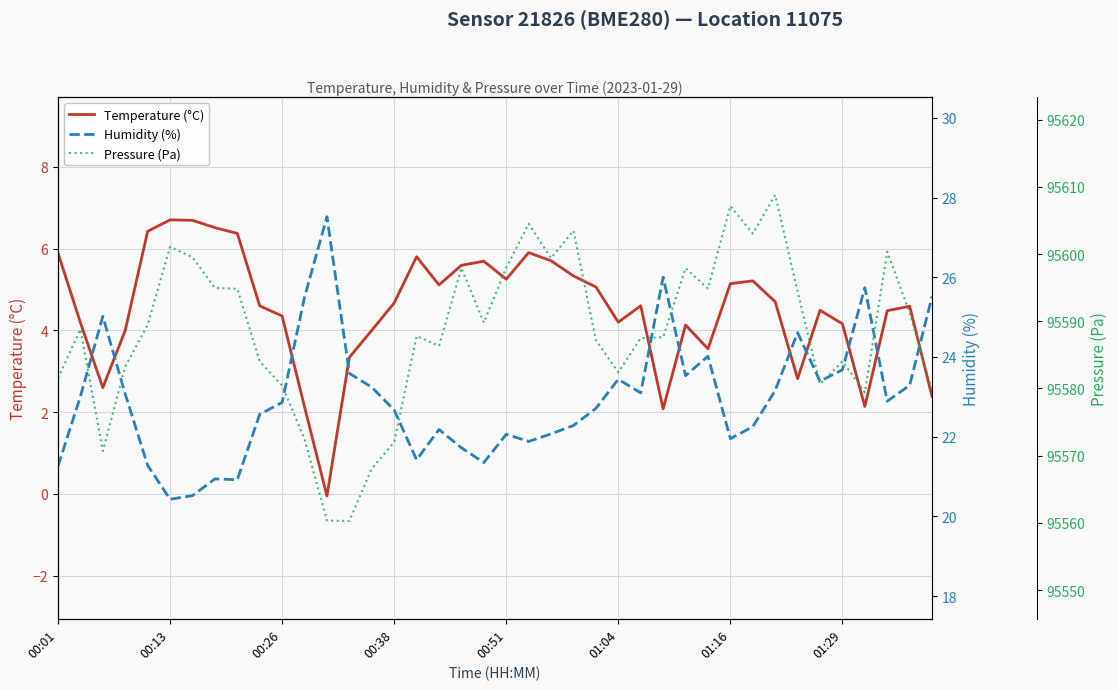

True or false: Humidity (%) and Pressure (Pa) cross at least once.

False